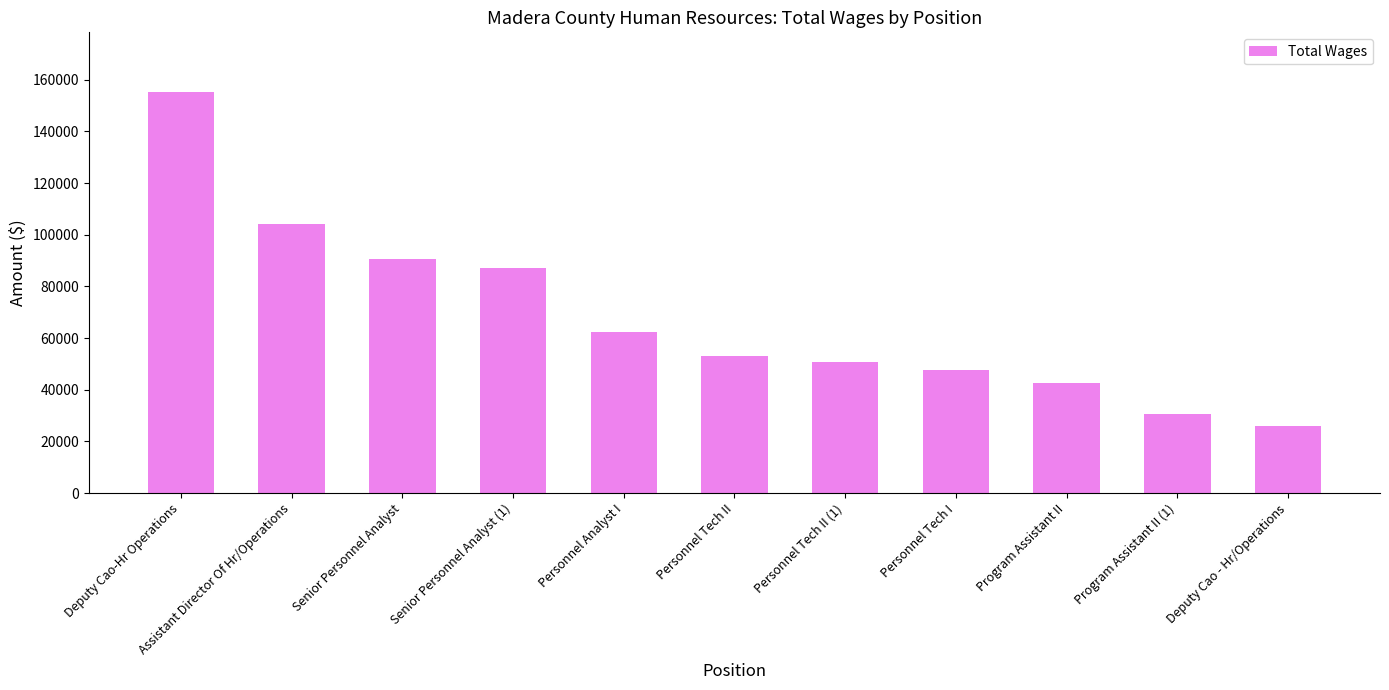

What is the value of the 3rd bar from the left?

90522